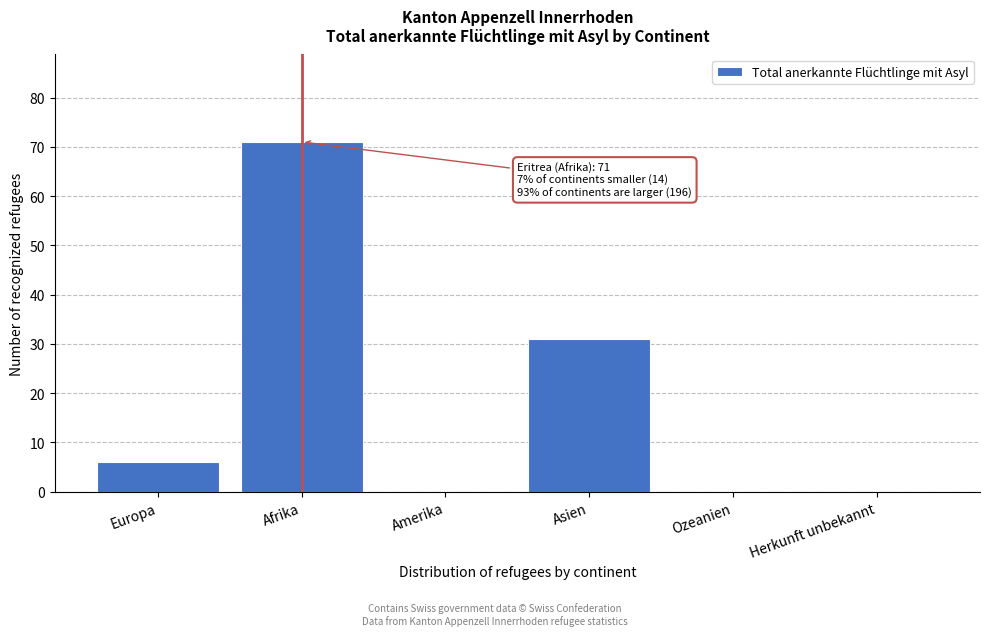

Reading right to left, transcribe all the data shown in this chart.

Herkunft unbekannt=0	Ozeanien=0	Asien=31	Amerika=0	Afrika=71	Europa=6